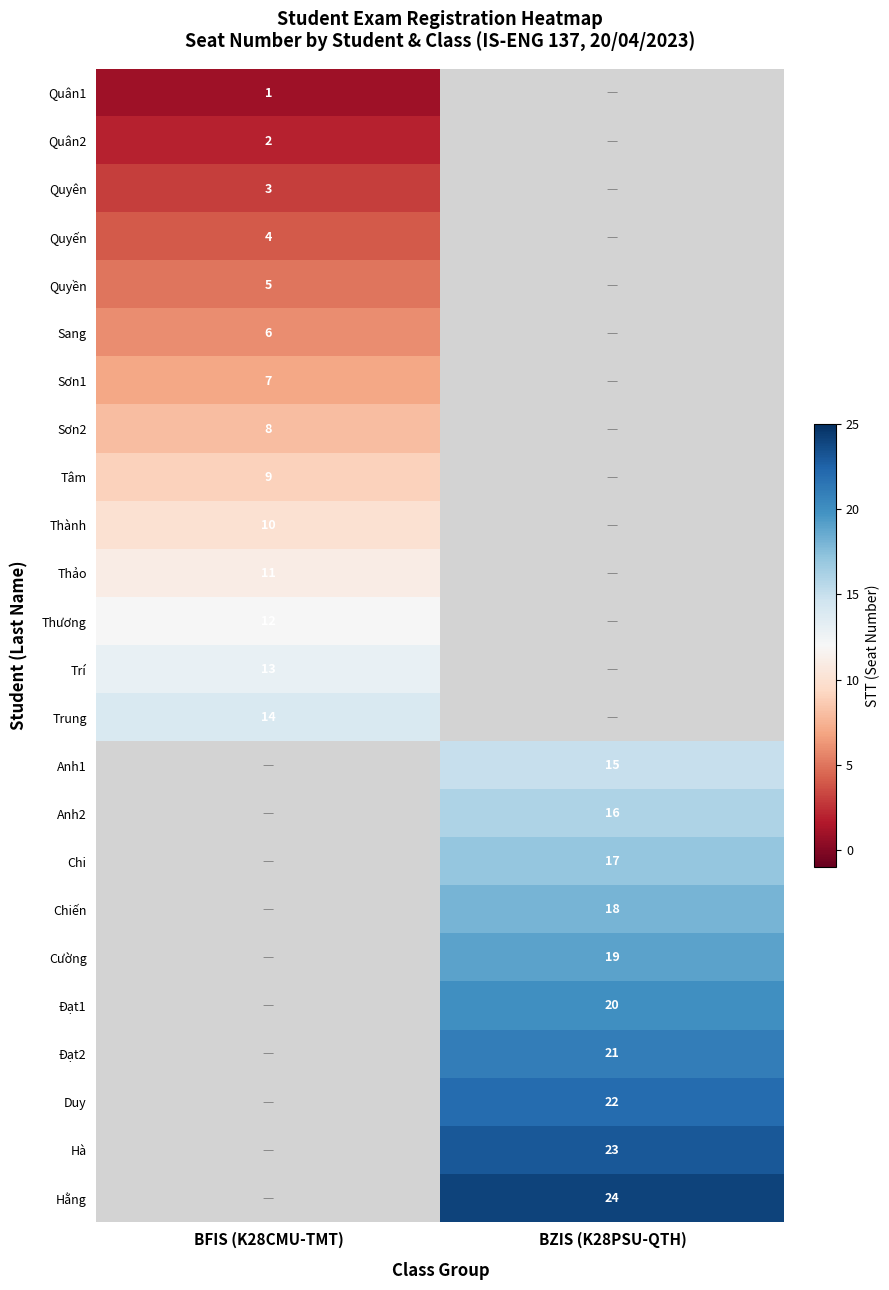

At how many categories does at least one series exceed 20?

1